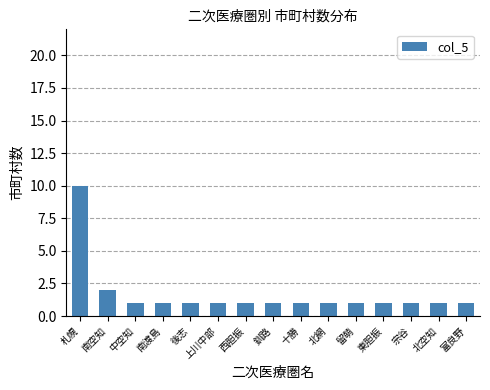

Count the values in the range 1 to 2.

14